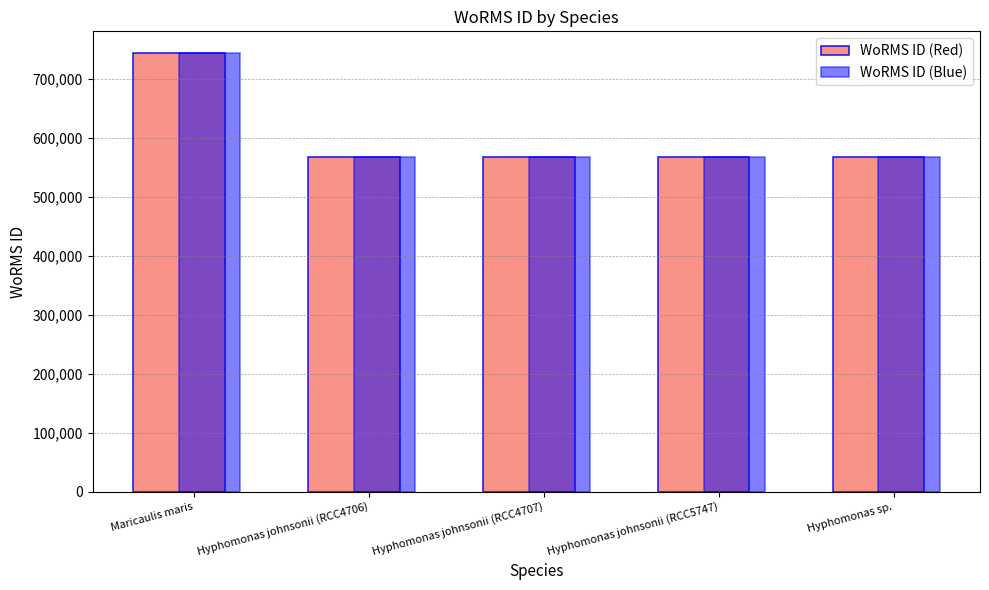

What position from the right is Maricaulis maris?

5